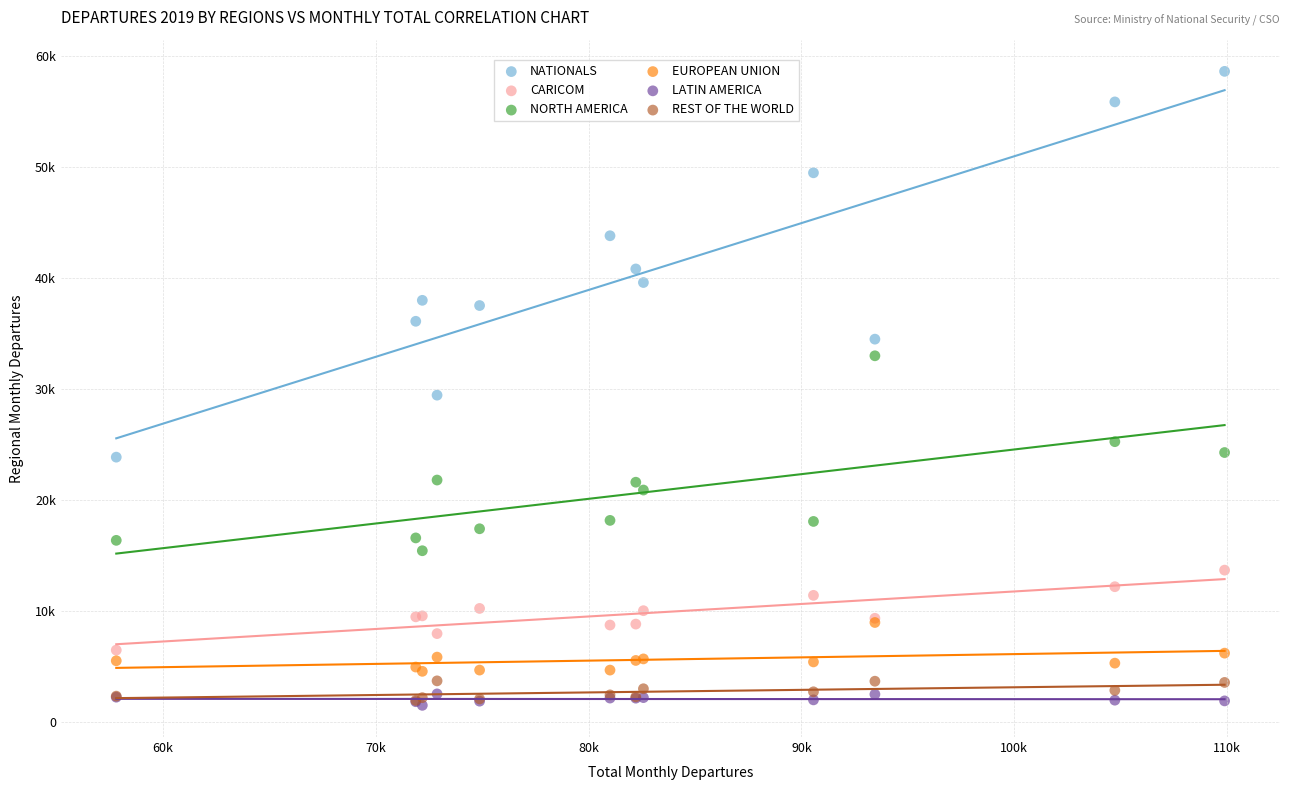

Which series contains the highest Y value?

NATIONALS